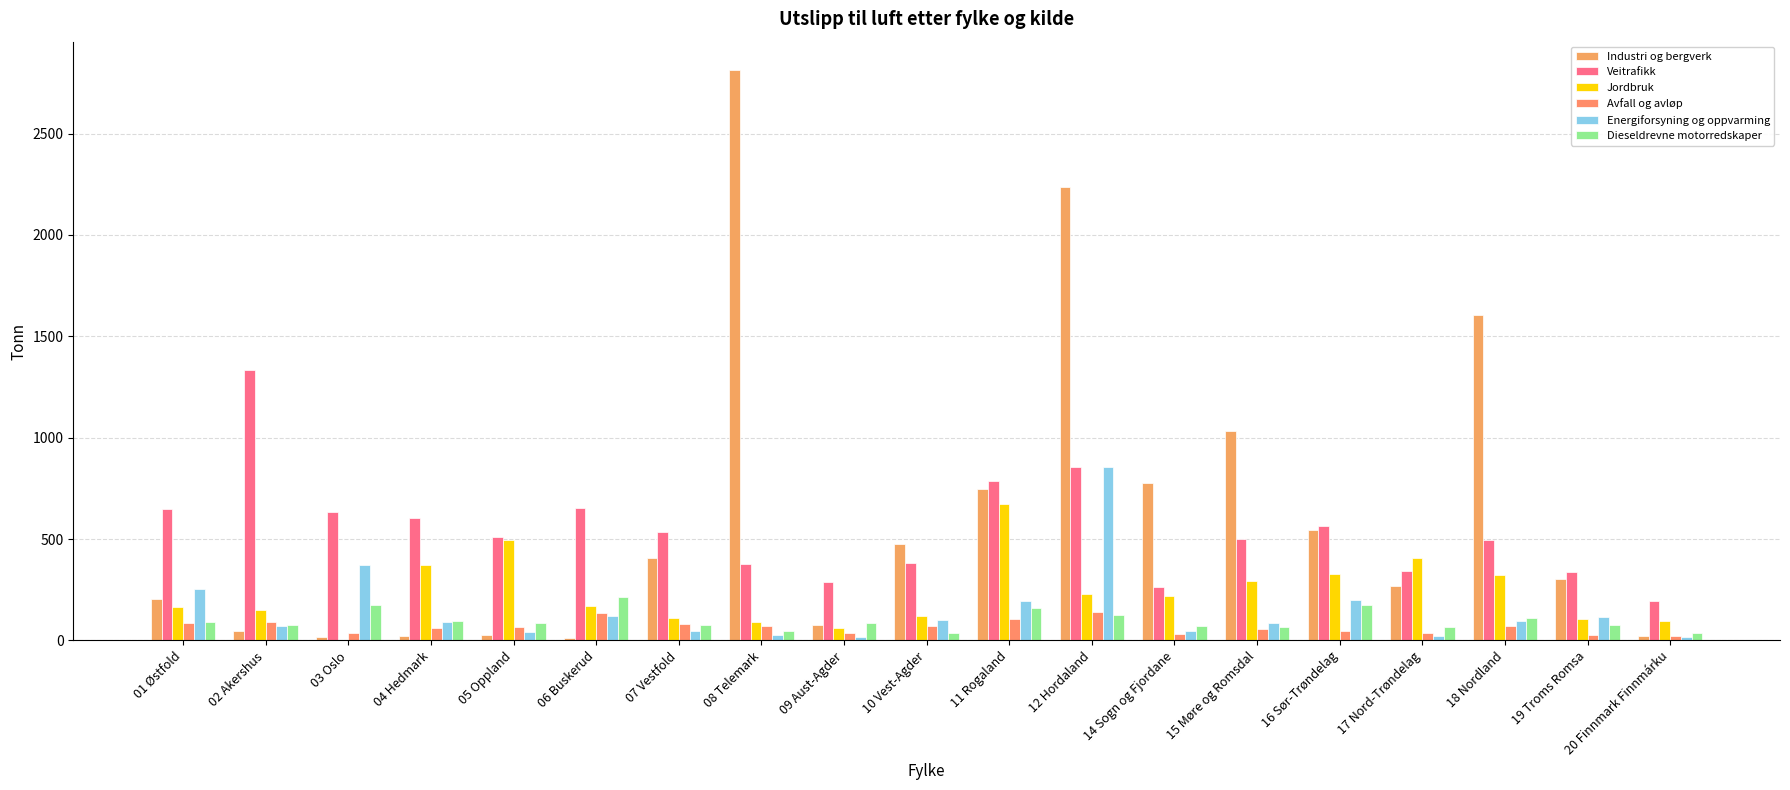

At which category does the chart reach its peak across all series?

08 Telemark